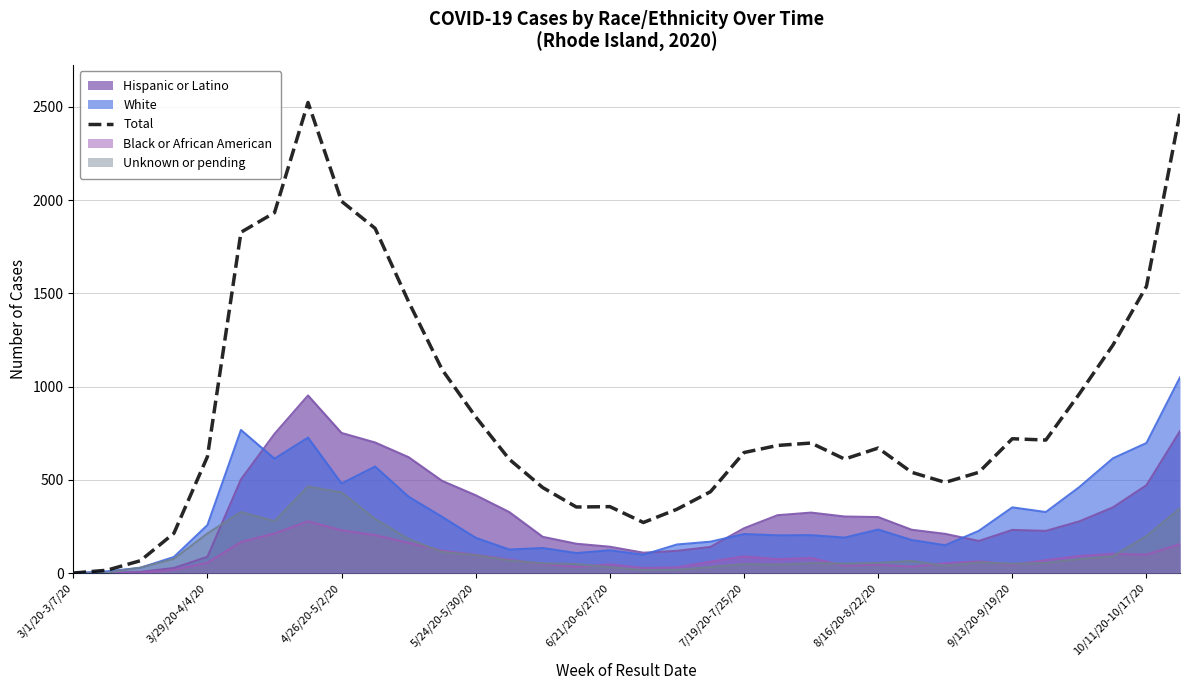

What is the maximum value shown in the chart?

2523